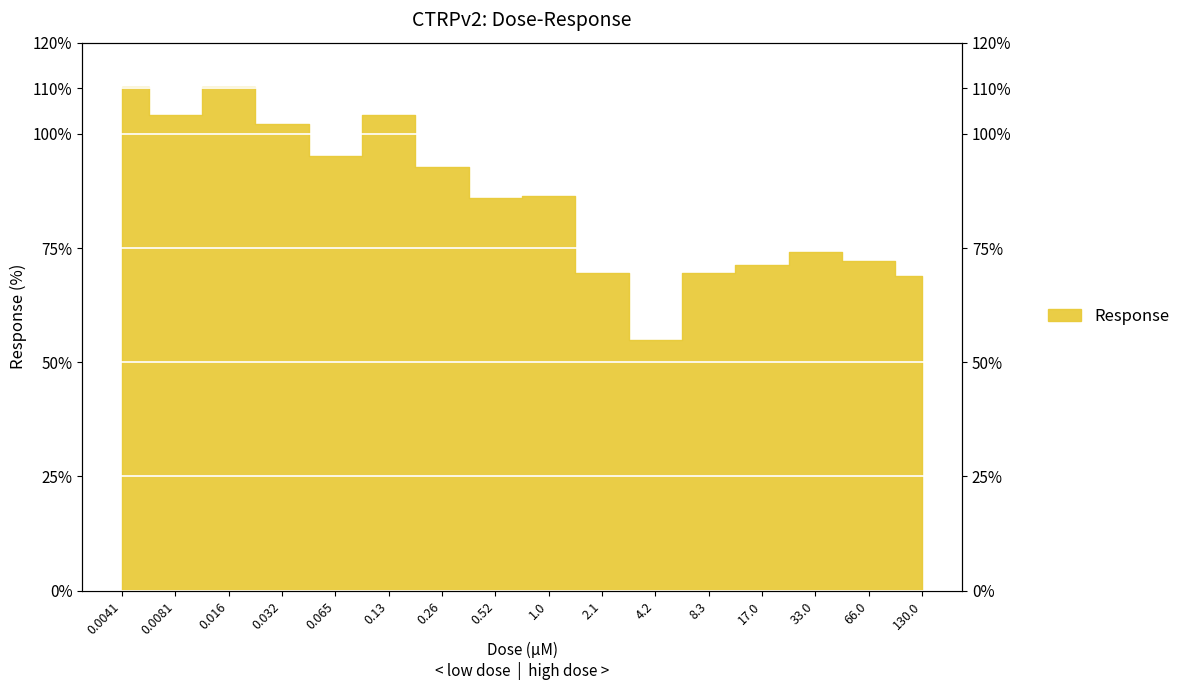

What is the change in value from 0.26 to 17.0?

-21.5